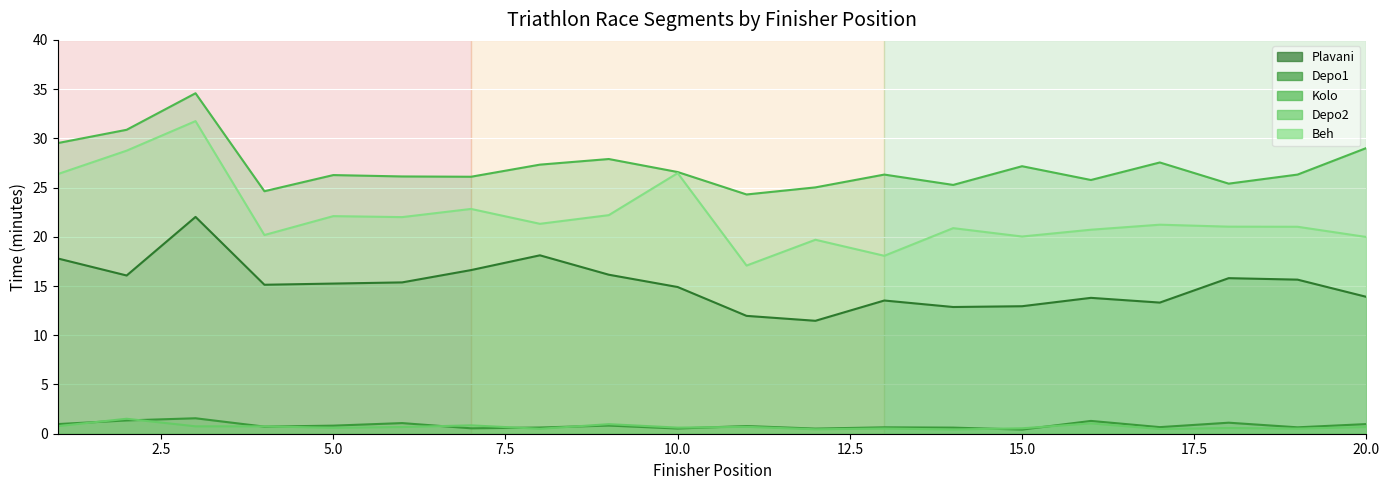

Reading left to right, list all the values displayed in this chart.

Plavani: 17.8	16.1	22.0	15.1	15.2	15.4	16.6	18.1	16.1	14.9	12.0	11.5	13.5	12.9	12.9	13.8	13.3	15.8	15.7	13.9
Depo1: 1.0	1.4	1.6	0.7	0.8	1.1	0.6	0.6	0.8	0.5	0.8	0.5	0.7	0.6	0.4	1.3	0.7	1.1	0.7	1.0
Kolo: 29.5	30.9	34.6	24.6	26.3	26.1	26.1	27.3	27.9	26.6	24.3	25.0	26.3	25.3	27.2	25.8	27.6	25.4	26.3	29.0
Depo2: 0.8	1.5	0.8	0.8	0.6	0.7	0.8	0.5	1.0	0.6	0.7	0.5	0.5	0.4	0.6	1.1	0.5	0.6	0.5	0.7
Beh: 26.4	28.8	31.8	20.2	22.1	22.0	22.8	21.3	22.2	26.5	17.1	19.7	18.1	20.9	20.0	20.7	21.2	21.0	21.0	20.0